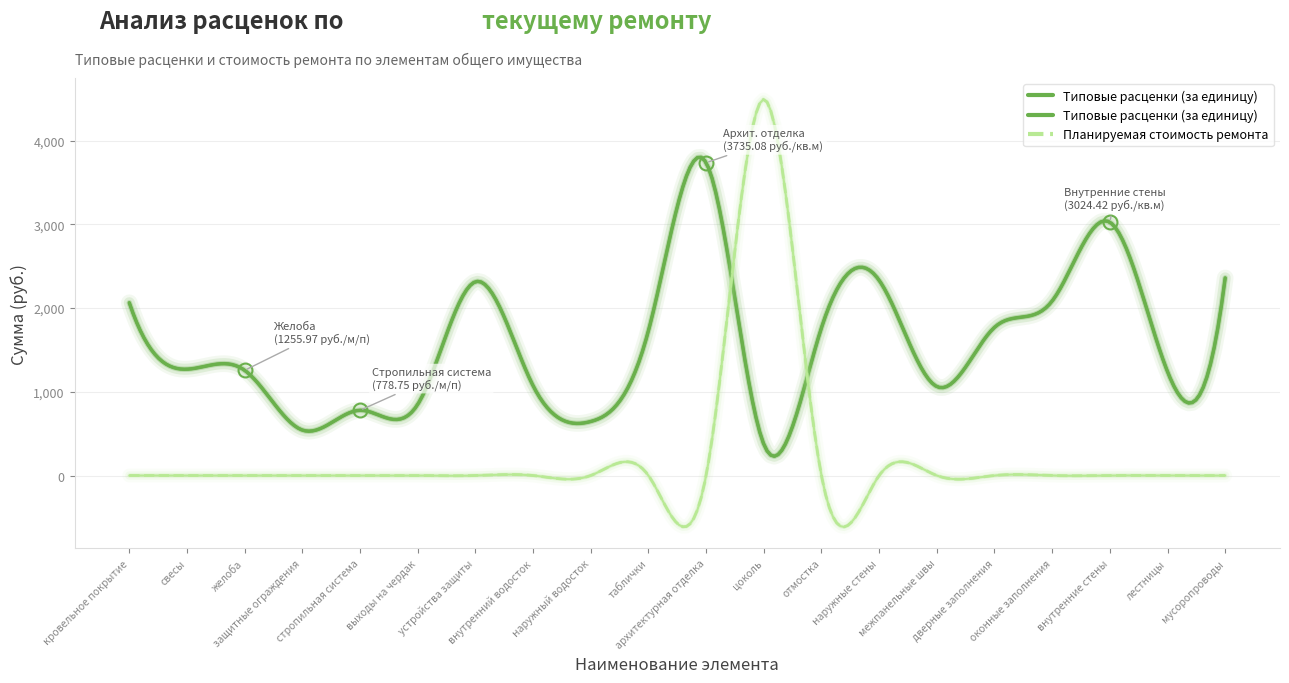

Which category has the lowest value across all series?

кровельное покрытие